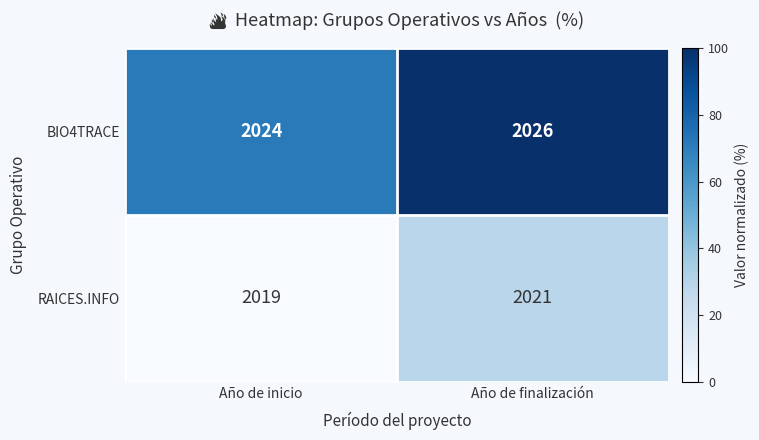

Reading right to left, transcribe all the data shown in this chart.

BIO4TRACE: Año de finalización=2026	Año de inicio=2024
RAICES.INFO: Año de finalización=2021	Año de inicio=2019